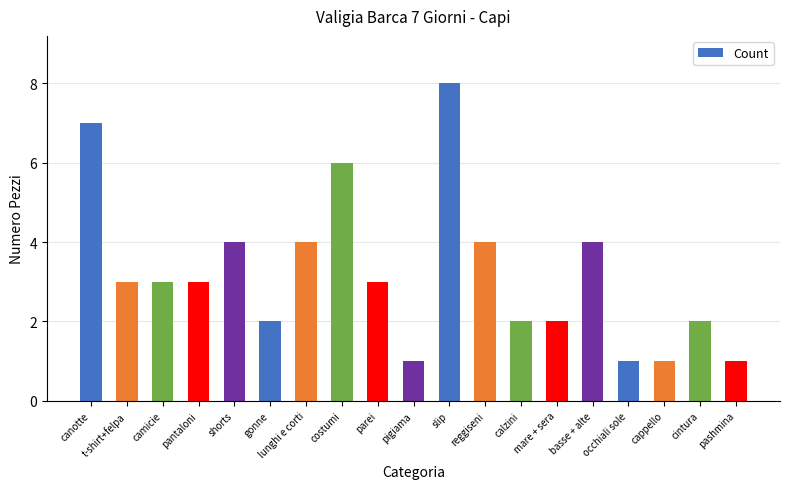

Reading left to right, extract all data points from this chart.

canotte=7	t-shirt+felpa=3	camicie=3	pantaloni=3	shorts=4	gonne=2	lunghi e corti=4	costumi=6	parei=3	pigiama=1	slip=8	reggiseni=4	calzini=2	mare + sera=2	basse + alte=4	occhiali sole=1	cappello=1	cintura=2	pashmina=1